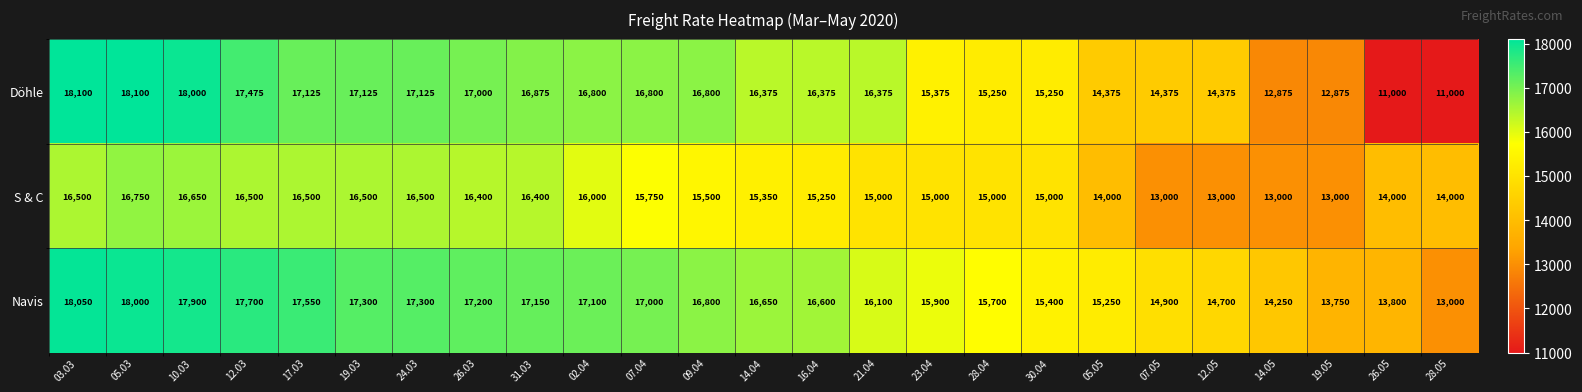

What is the minimum value shown in the chart?

11000